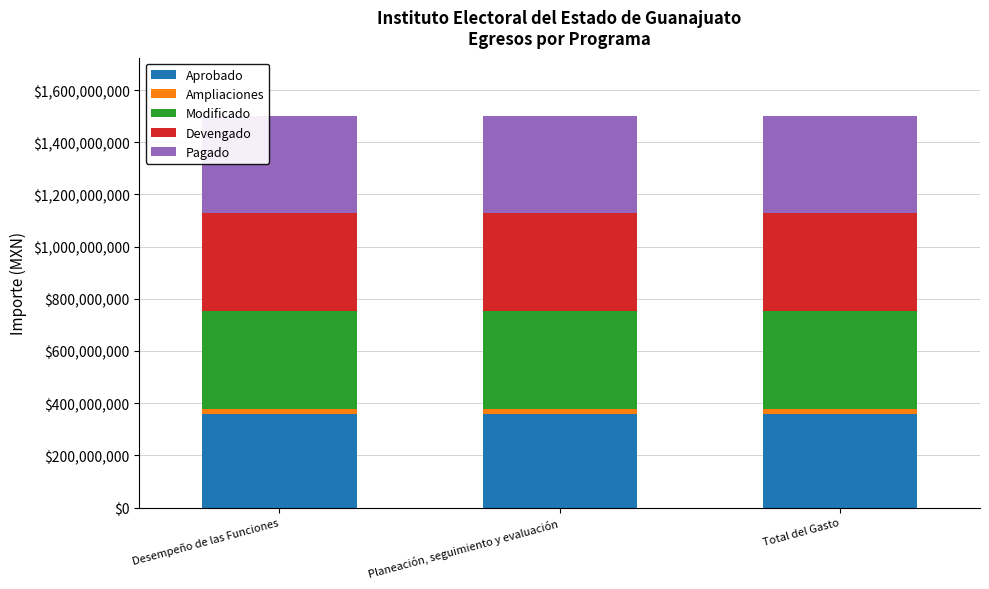

The Aprobado series shows 224495220.2 at Desempeño de las Funciones. True or false?

False